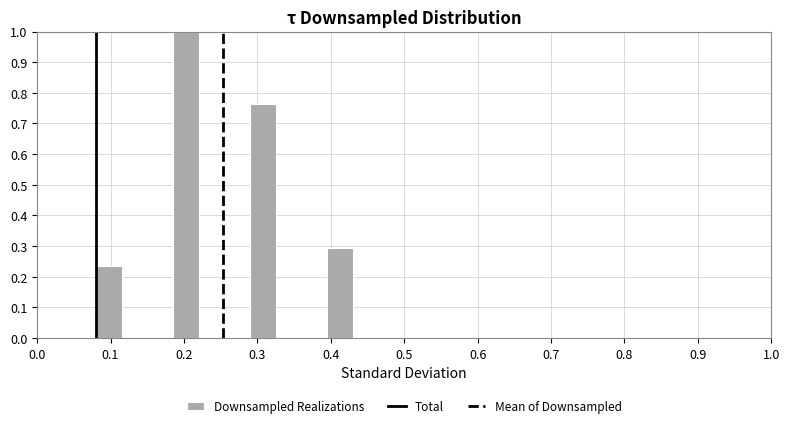

Around what value on the x-axis is the tallest bar? Give the approximate position of its centre, as read against the axis.

0.20